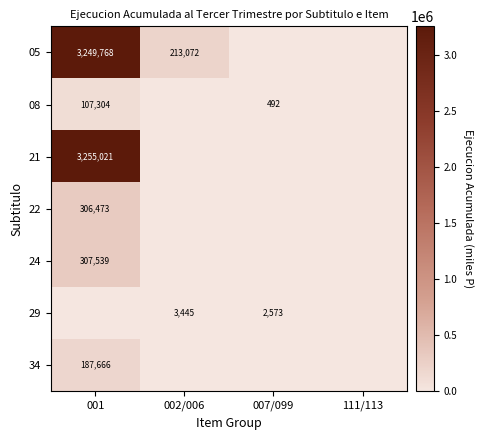

True or false: 08 has a value of 30240 at 001.

False